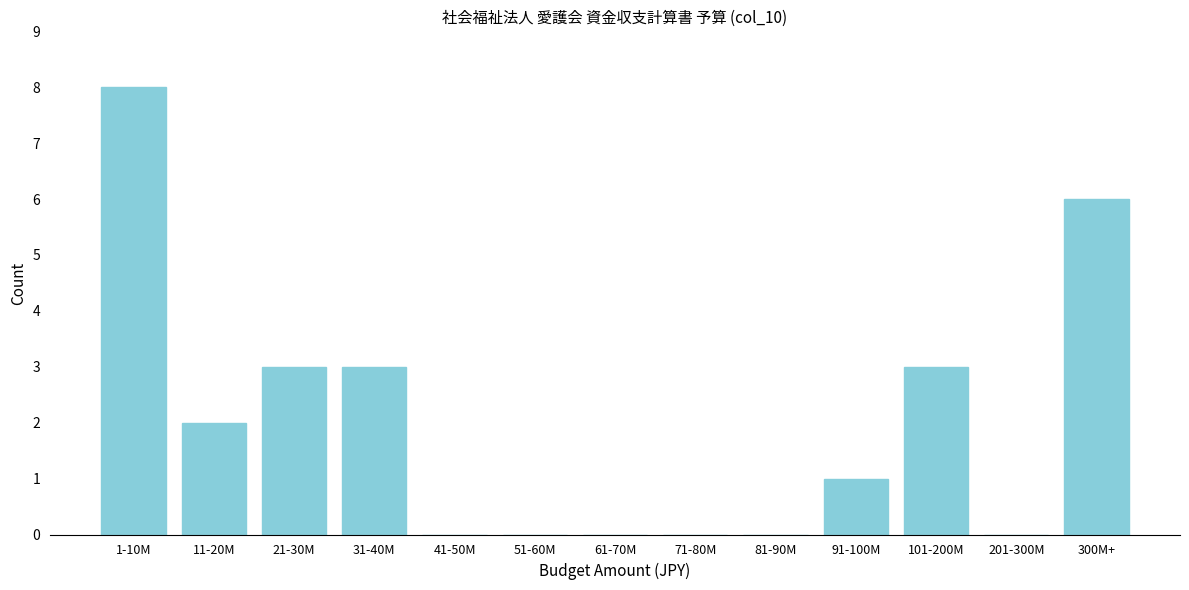

Reading left to right, extract all data points from this chart.

1-10M=8	11-20M=2	21-30M=3	31-40M=3	41-50M=0	51-60M=0	61-70M=0	71-80M=0	81-90M=0	91-100M=1	101-200M=3	201-300M=0	300M+=6